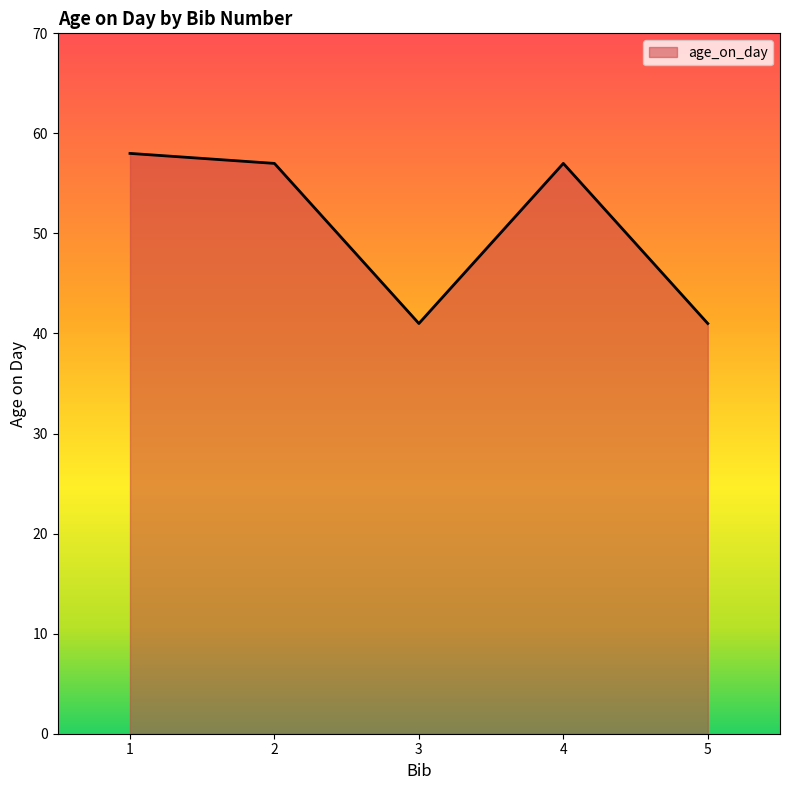

Where is the first local maximum?

4